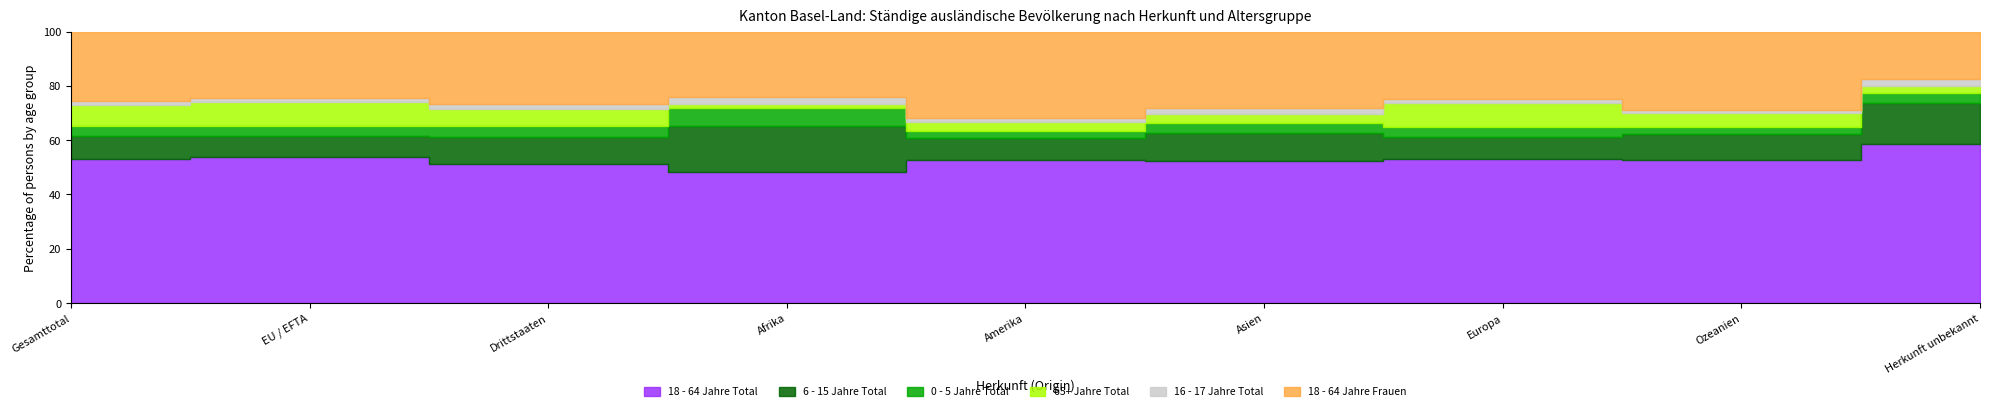

Reading left to right, extract all data points from this chart.

18 - 64 Jahre Total: Gesamttotal=52804	EU / EFTA=32243	Drittstaaten=20561	Afrika=1788	Amerika=2033	Asien=4857	Europa=43968	Ozeanien=111	Herkunft unbekannt=47
6 - 15 Jahre Total: Gesamttotal=8422	EU / EFTA=4485	Drittstaaten=3937	Afrika=620	Amerika=300	Asien=943	Europa=6527	Ozeanien=20	Herkunft unbekannt=12
0 - 5 Jahre Total: Gesamttotal=3839	EU / EFTA=2260	Drittstaaten=1579	Afrika=252	Amerika=100	Asien=350	Europa=3129	Ozeanien=5	Herkunft unbekannt=3
65+ Jahre Total: Gesamttotal=7744	EU / EFTA=5250	Drittstaaten=2494	Afrika=45	Amerika=139	Asien=327	Europa=7220	Ozeanien=11	Herkunft unbekannt=2
16 - 17 Jahre Total: Gesamttotal=1582	EU / EFTA=815	Drittstaaten=767	Afrika=94	Amerika=56	Asien=188	Europa=1240	Ozeanien=2	Herkunft unbekannt=2
18 - 64 Jahre Frauen: Gesamttotal=25353	EU / EFTA=14686	Drittstaaten=10667	Afrika=893	Amerika=1219	Asien=2613	Europa=20553	Ozeanien=61	Herkunft unbekannt=14